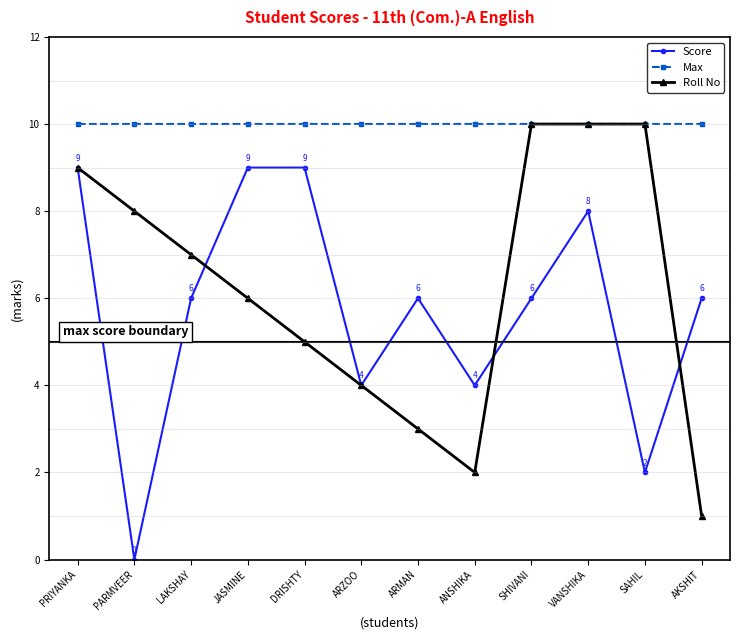

Reading left to right, list all the values displayed in this chart.

Score: 9	0	6	9	9	4	6	4	6	8	2	6
Max: 10	10	10	10	10	10	10	10	10	10	10	10
Roll No: 9	8	7	6	5	4	3	2	10	10	10	1